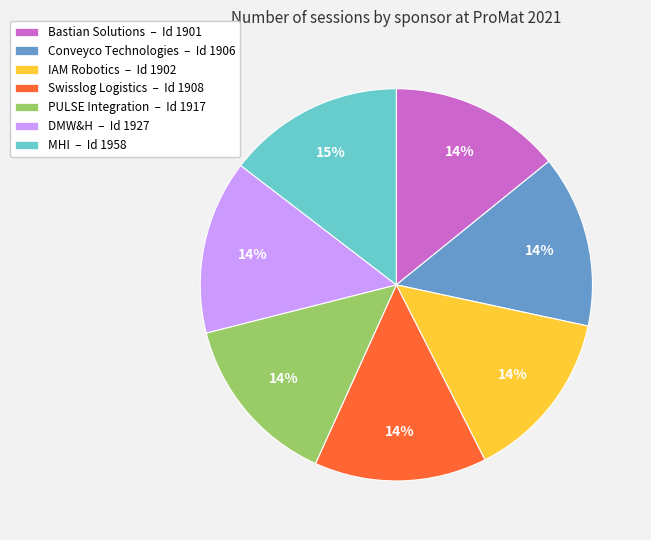

Is Bastian Solutions the majority of the pie?

No